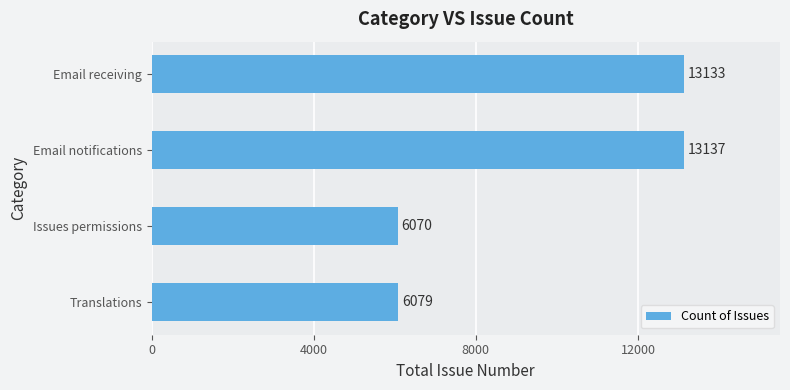

Does the chart contain stacked bars?

No